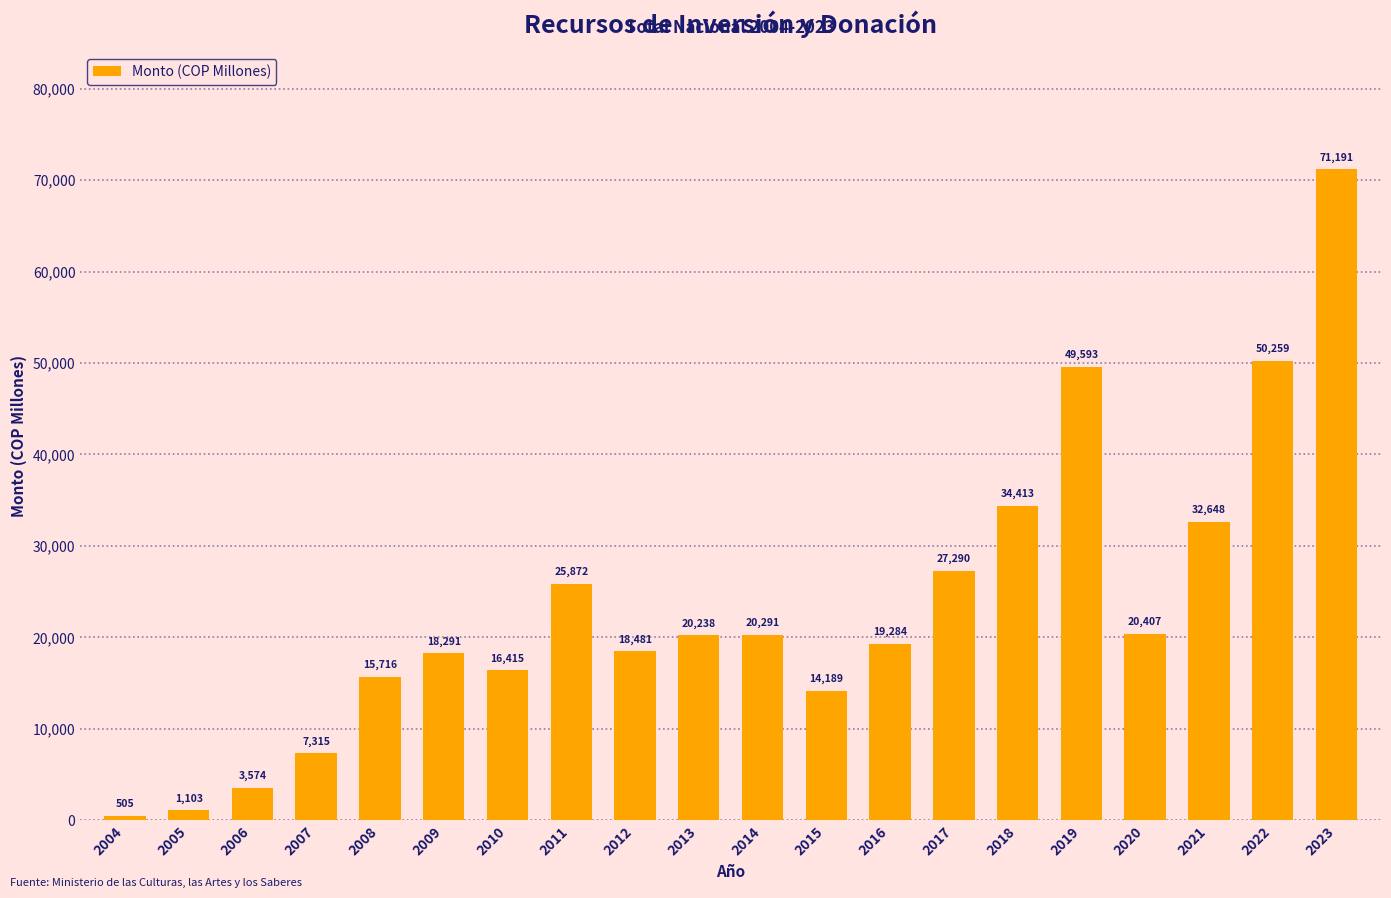

What is the minimum value shown in the chart?

505.0